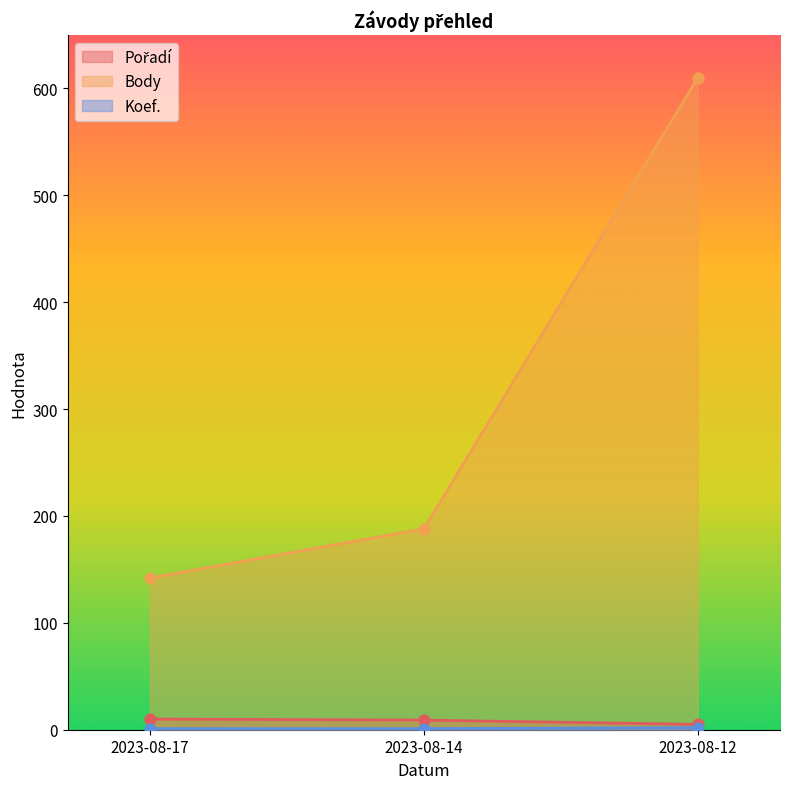

At how many categories does at least one series exceed 279?

1